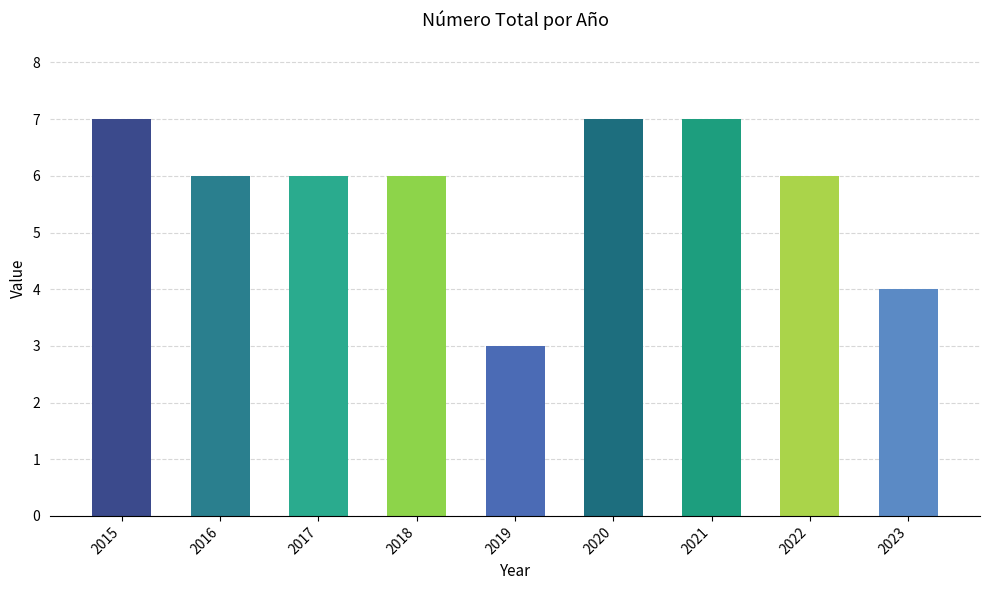

What is the value of the 9th bar from the left?

4